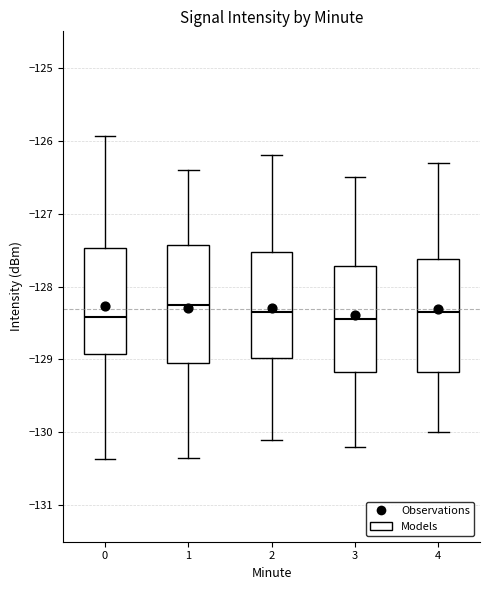

Where is the lower edge of the box at x = 1 on the y-axis? The values are not printed on the chart, so give them approximately, as read against the axis.

-129.0